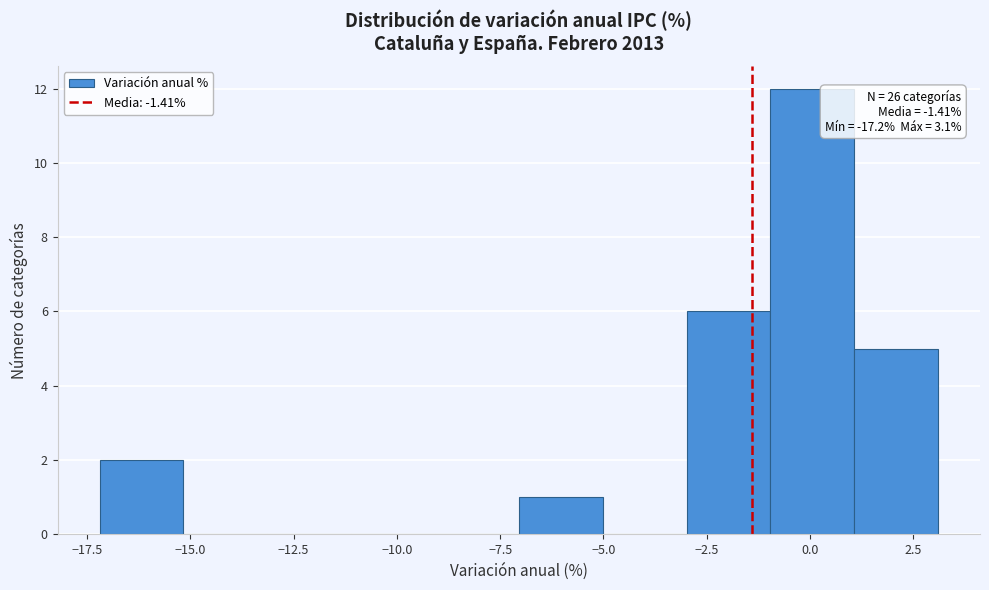

Which range on the x-axis has the tallest bar?

-1 to 1